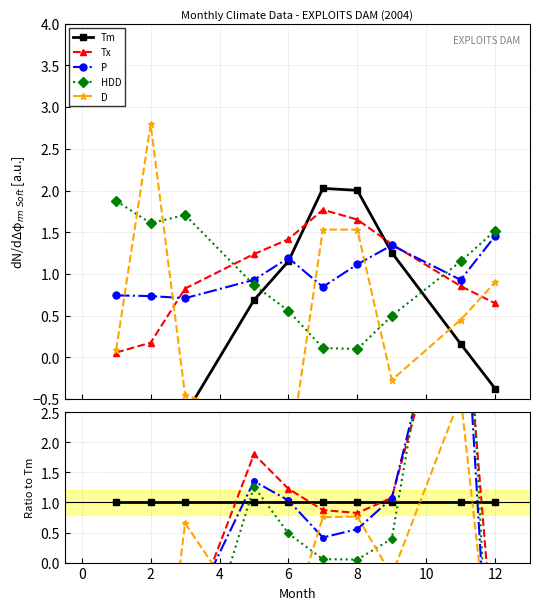

Which has a higher value, 12 or 8?

12